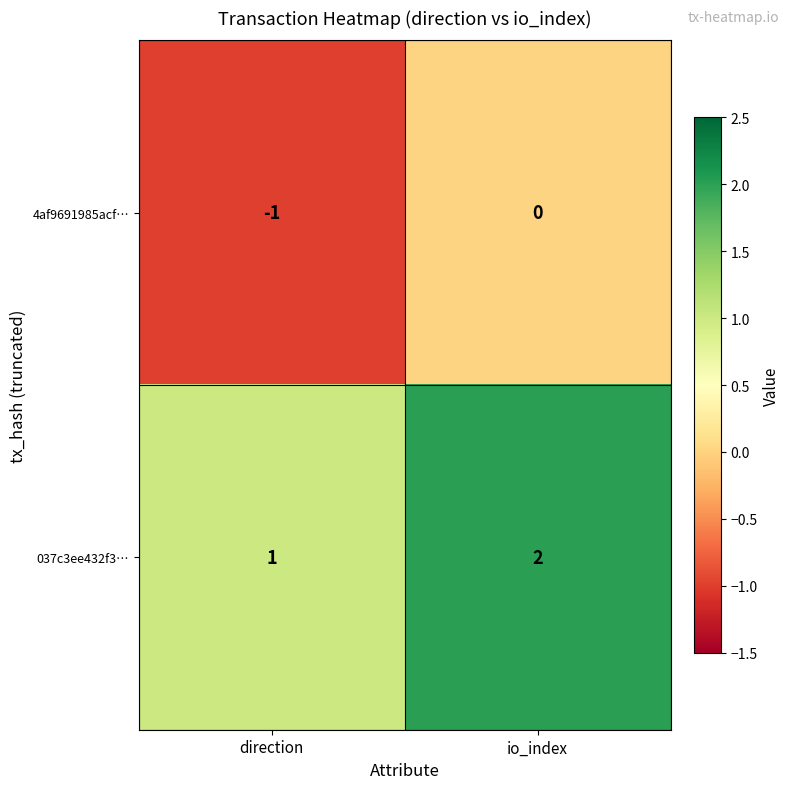

Reading left to right, what are all the values shown in this chart?

4af9691985acf…: -1	0
037c3ee432f3…: 1	2